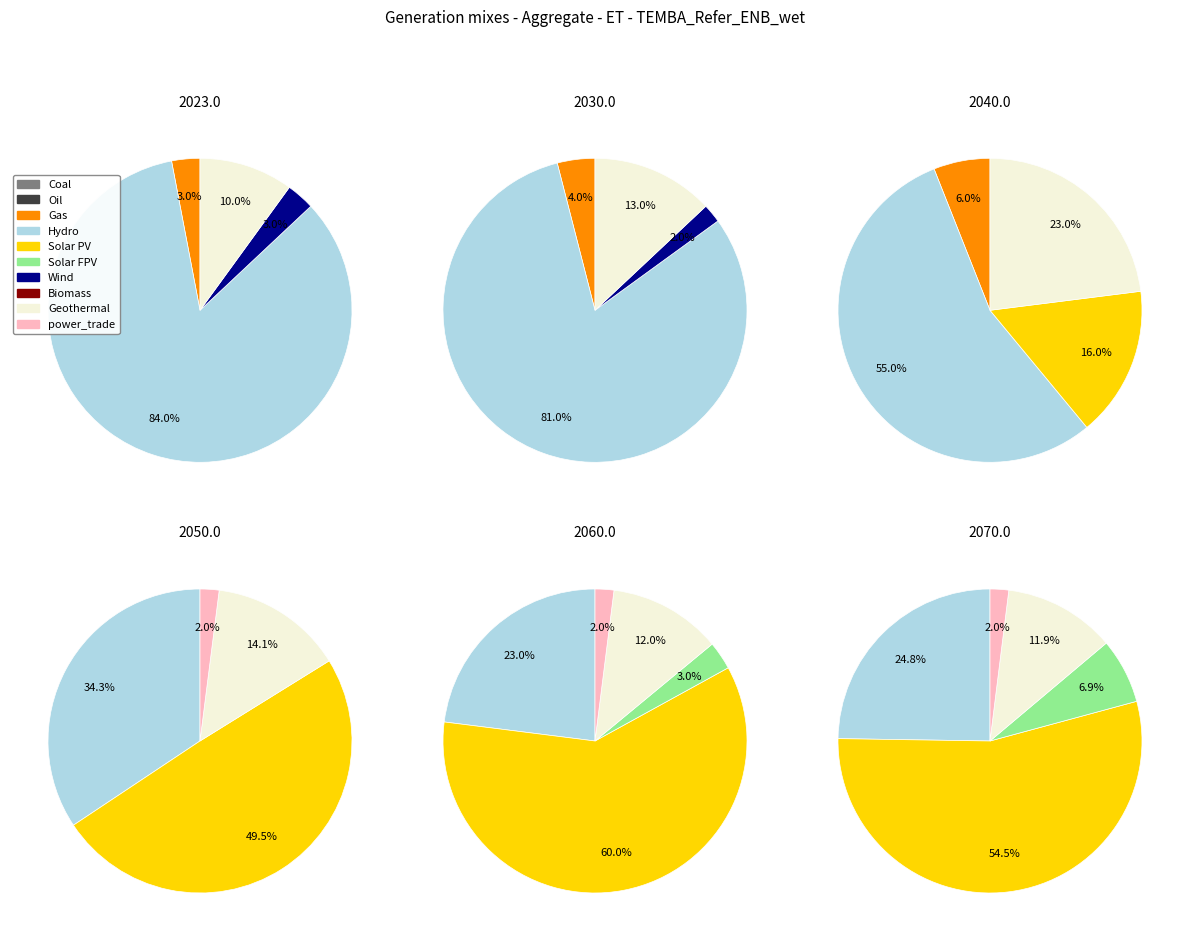

Is it true that 1 is 0% of the pie?

True